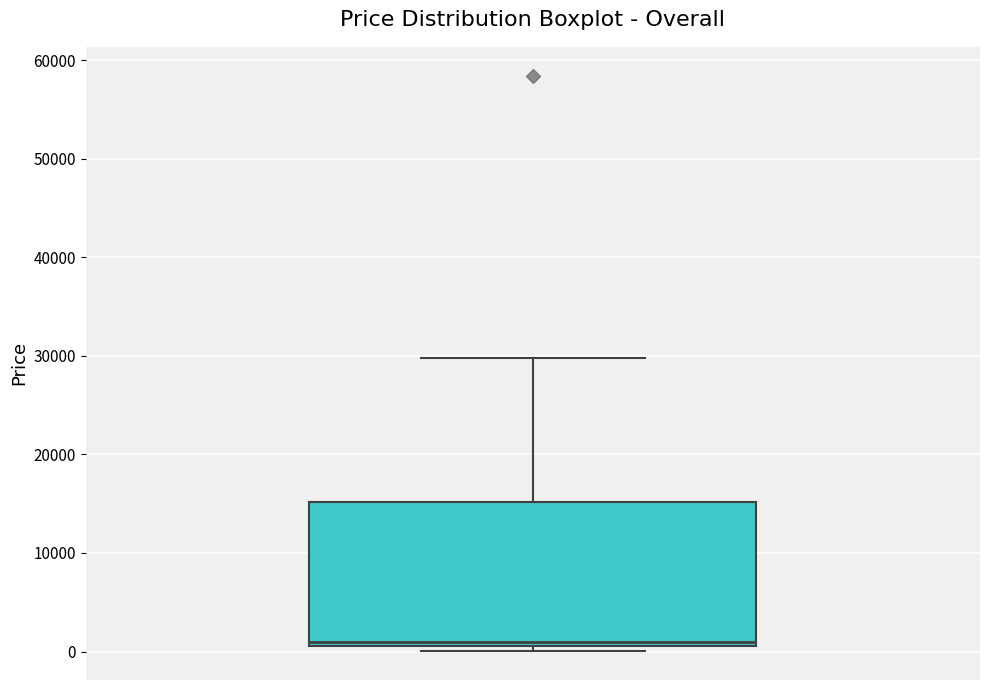

Read this box plot against the y-axis: the position of the median line, the range covered by the box, and the ends of both whiskers. The values are not printed on the chart, so give them approximately, as read against the axis.

median 1000 (just above the box's lower edge), box 1000 to 15000, whiskers 0 to 30000